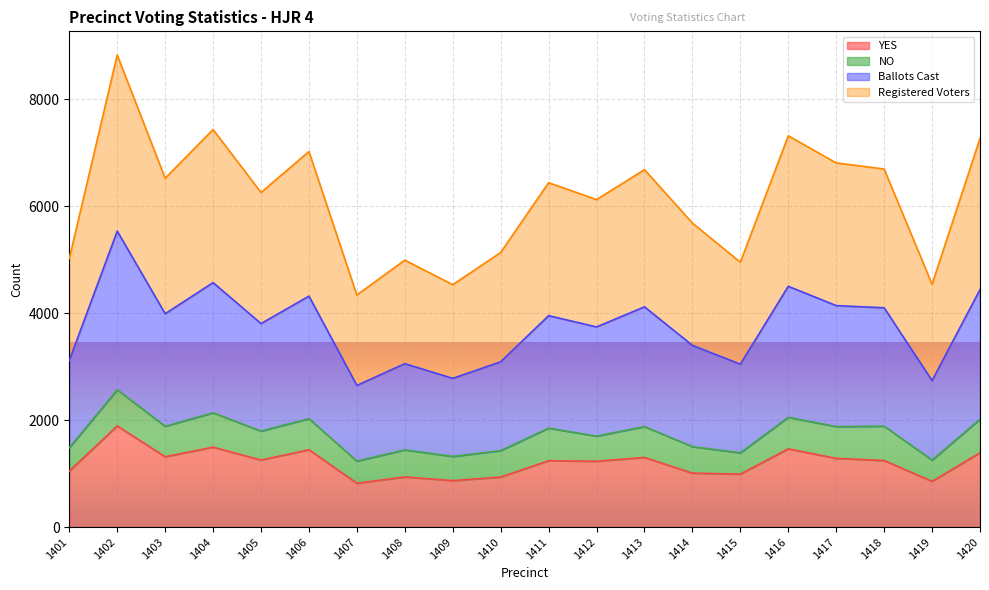

Where is the first local minimum for YES?

1403